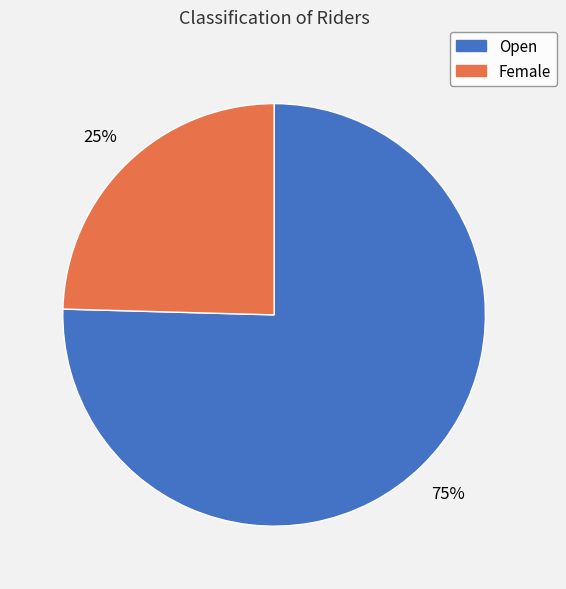

What percentage is the Open slice, to the nearest percent?

75%